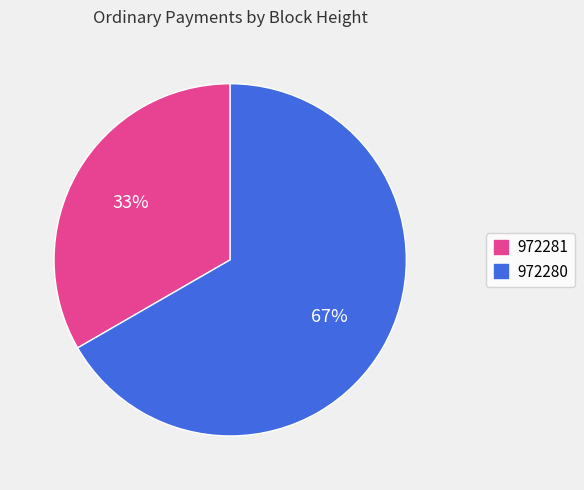

Which category has the smallest portion of the pie?

972281